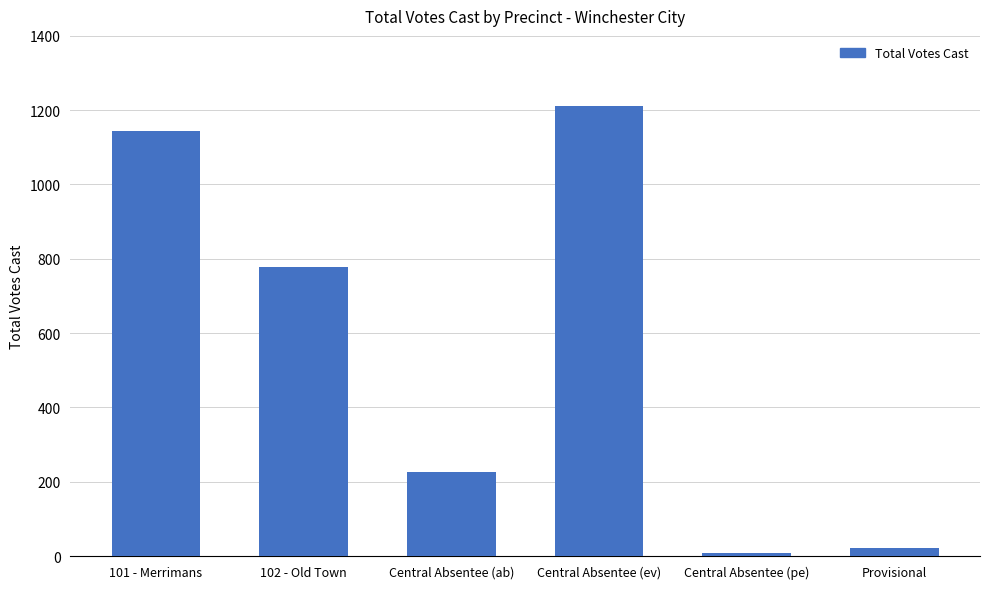

Reading right to left, transcribe all the data shown in this chart.

Provisional=22	Central Absentee (pe)=7	Central Absentee (ev)=1212	Central Absentee (ab)=226	102 - Old Town=779	101 - Merrimans=1143